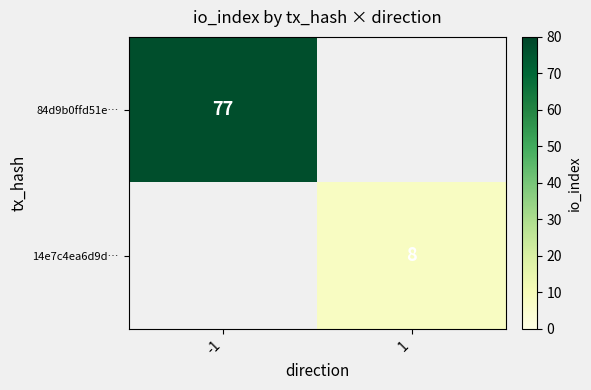

The 84d9b0ffd51e… series shows 24 at -1. True or false?

False